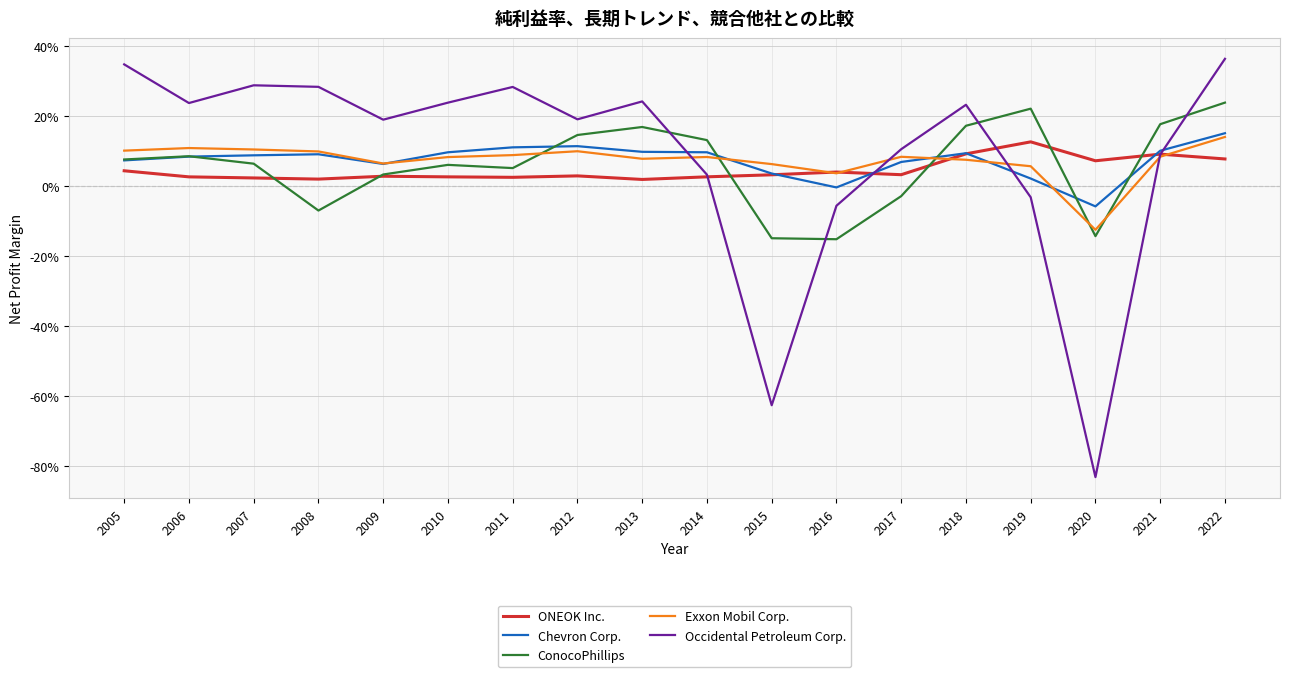

What are all the series names shown in the legend?

ONEOK Inc., Chevron Corp., ConocoPhillips, Exxon Mobil Corp., Occidental Petroleum Corp.